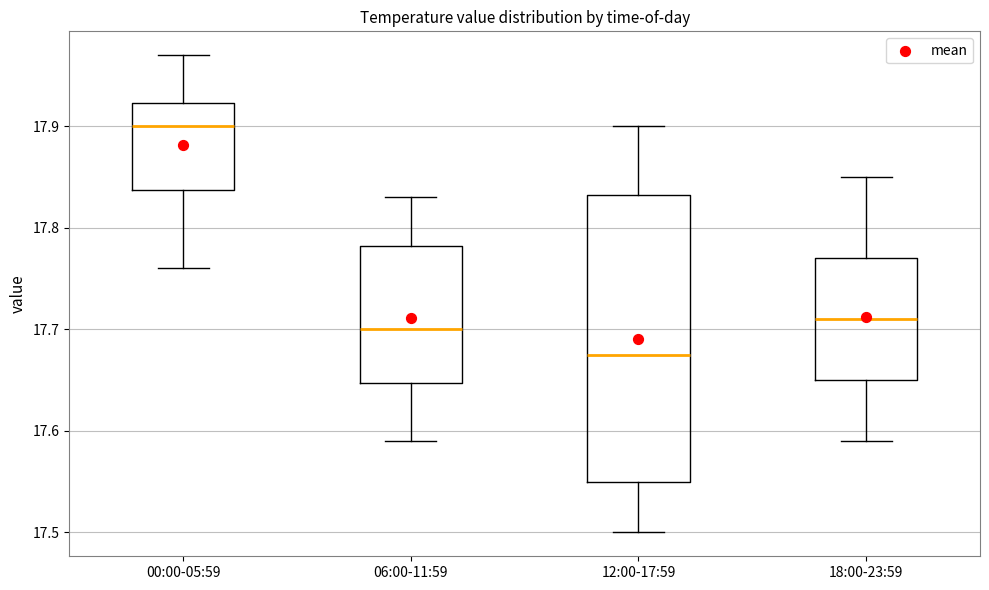

Where is the lower edge of the box for 00:00-05:59 on the y-axis? The values are not printed on the chart, so give them approximately, as read against the axis.

17.84